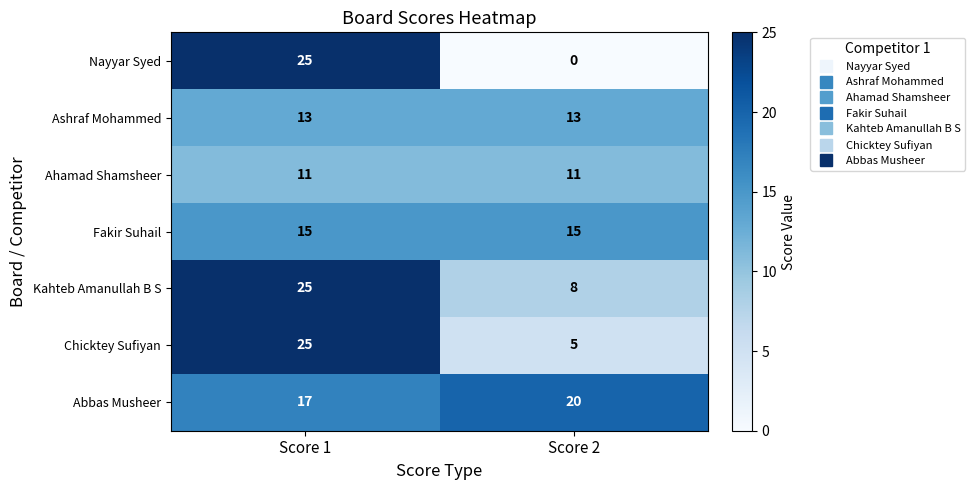

Which category has the lowest value across all series?

Score 2